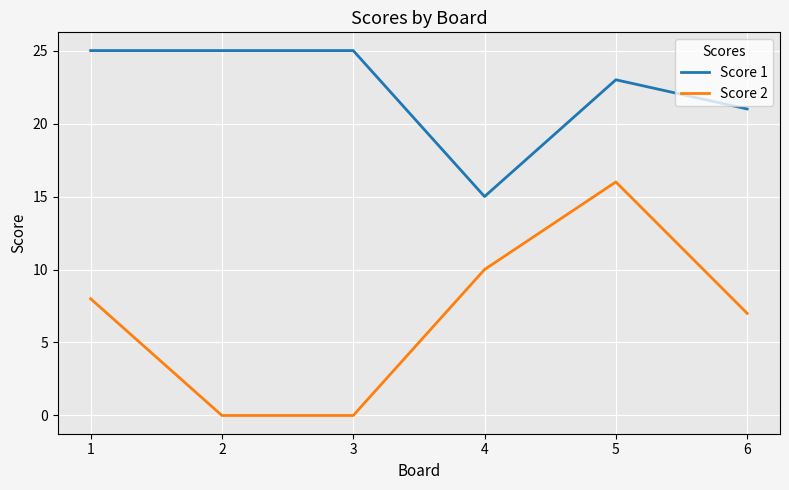

Between 1 and 3, which series saw the biggest shift?

Score 2